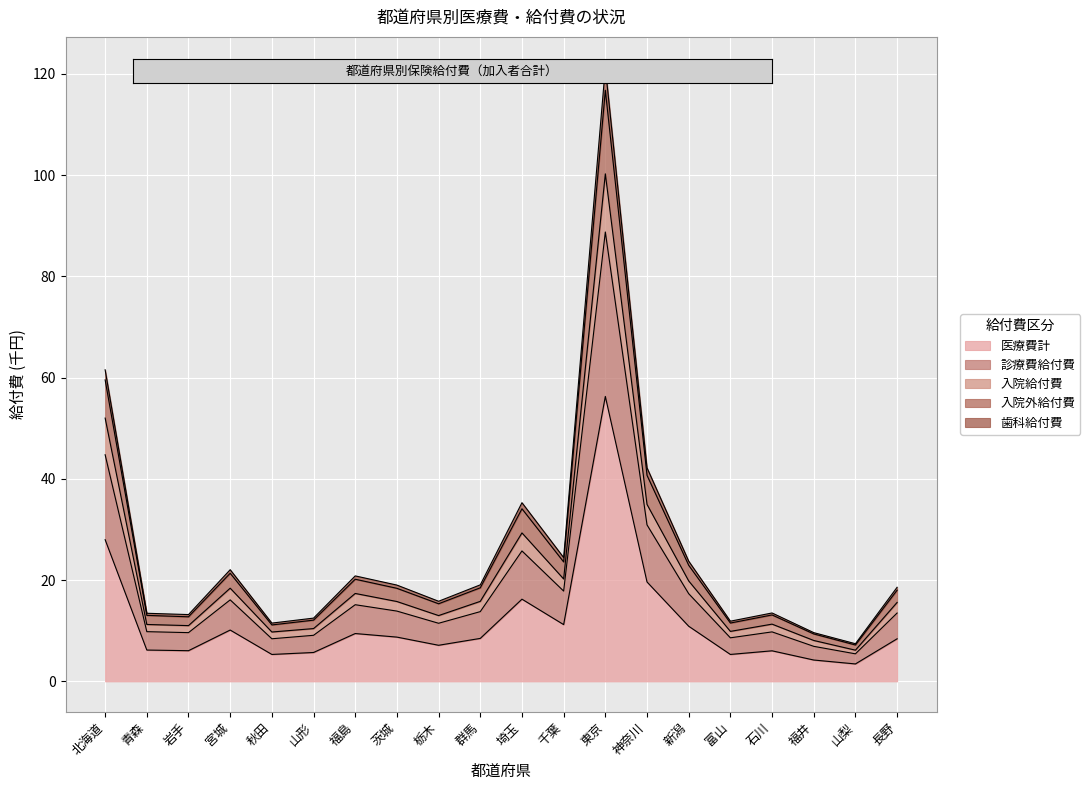

How many lines are shown in the chart?

5